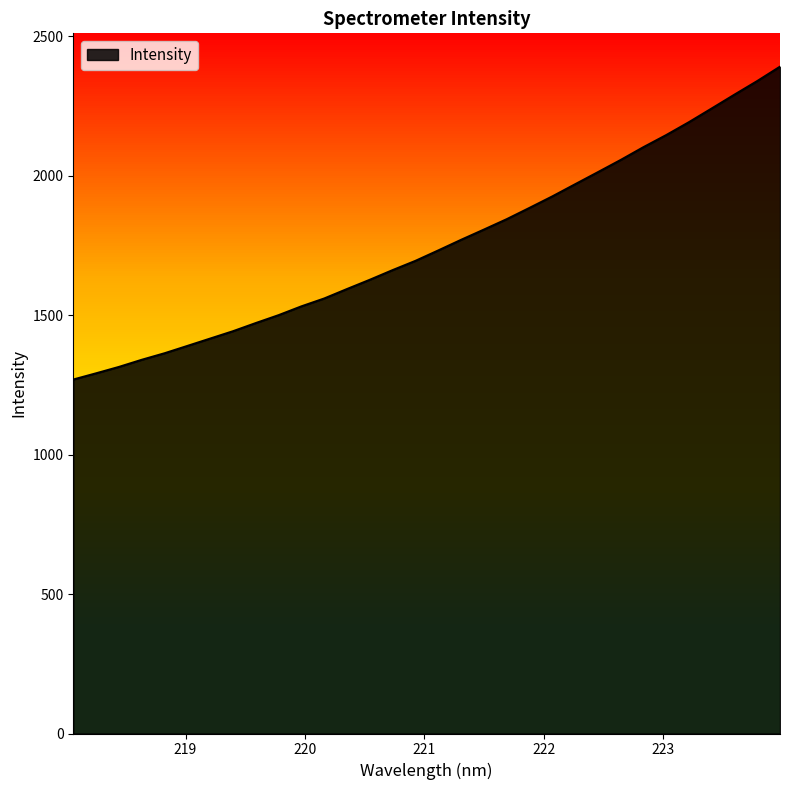

What is the difference between the second highest and minimum values?

1070.1